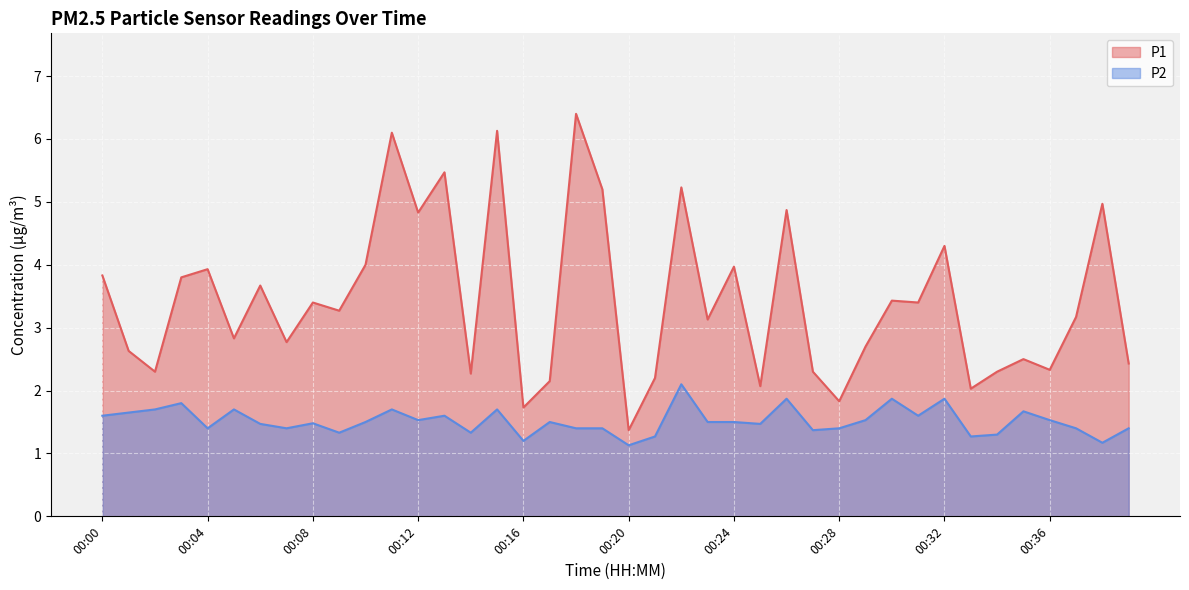

True or false: P1 has more than 2 points higher than both neighbors.

True